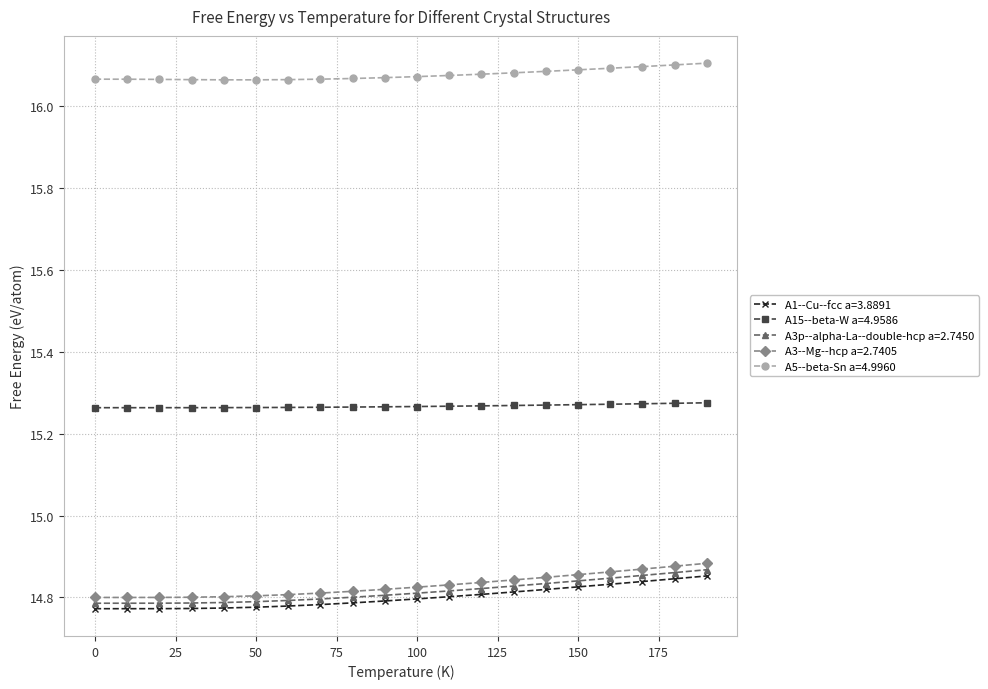

Count the A15--beta-W a=4.9586 values in the range 15 to 16.

20